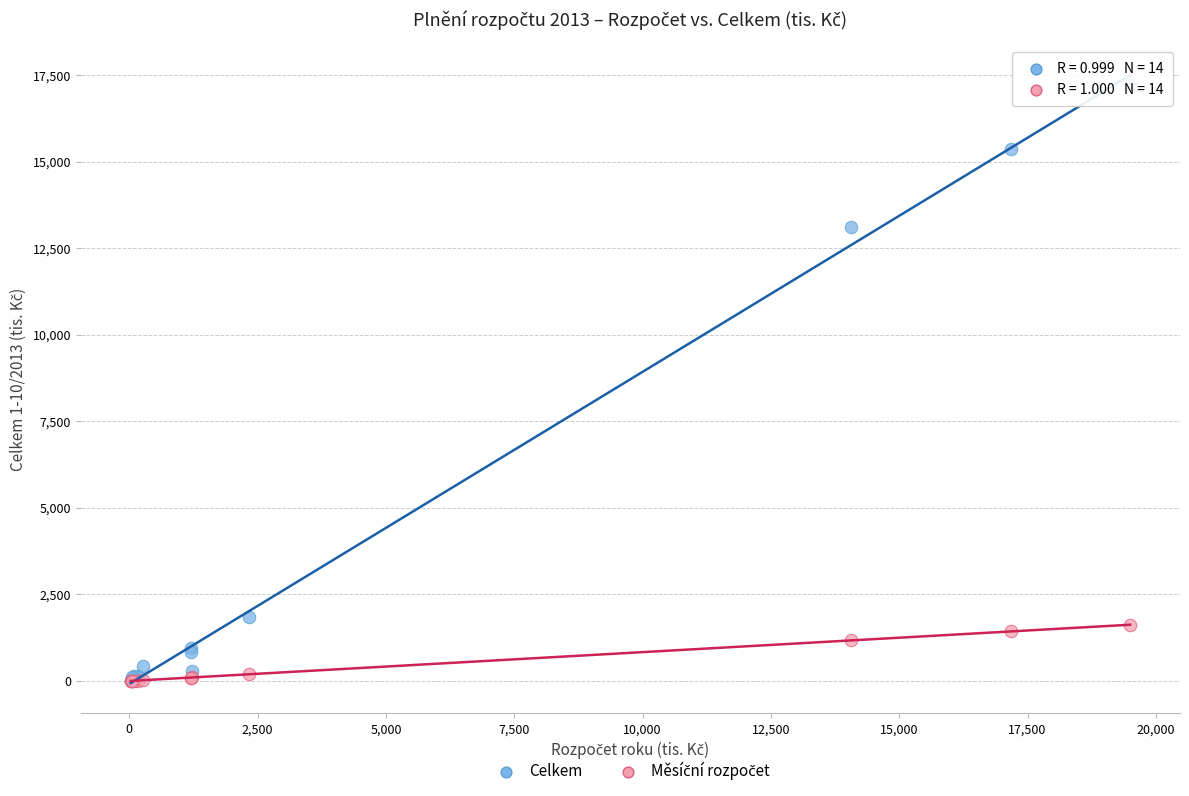

Across all series, what Y value is closest to 8600?

13122.6